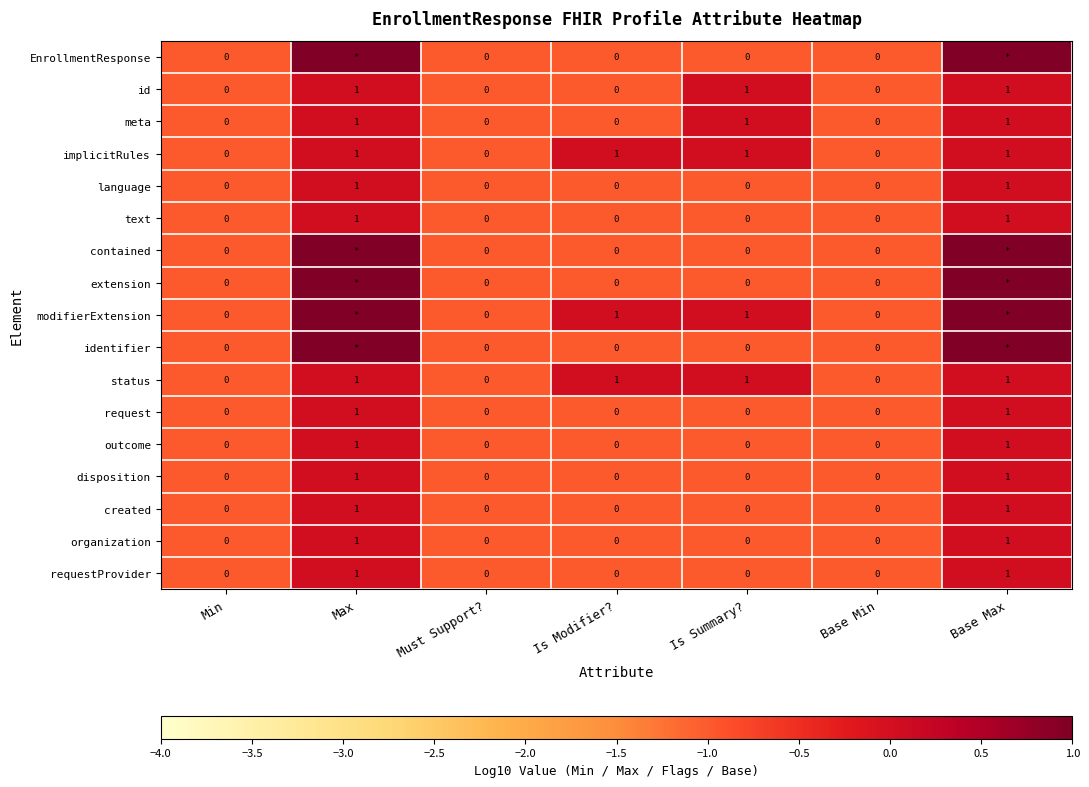

Count the created values in the range 0 to 1.

7